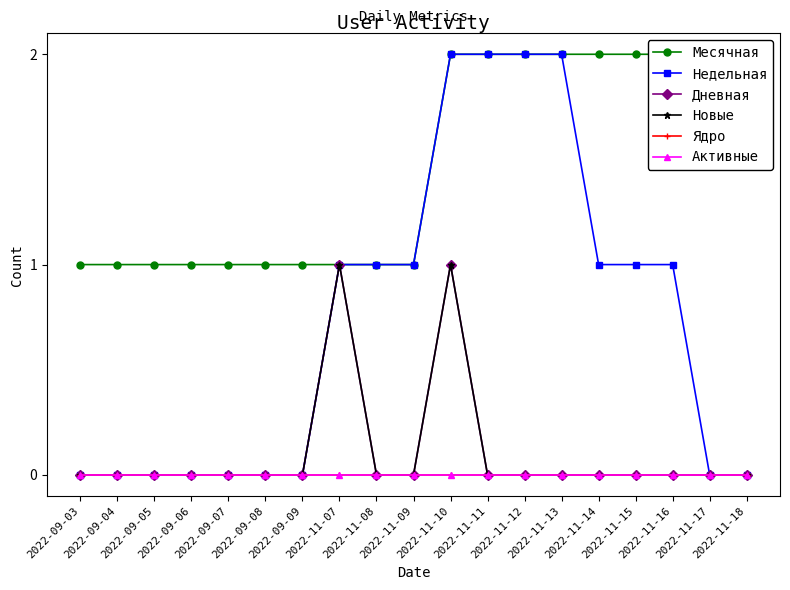

True or false: Ядро and Новые intersect in this chart.

False